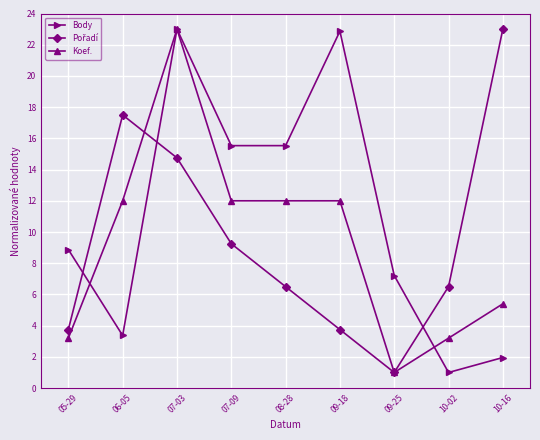

What is the total value across all series at 05-29?

15.8